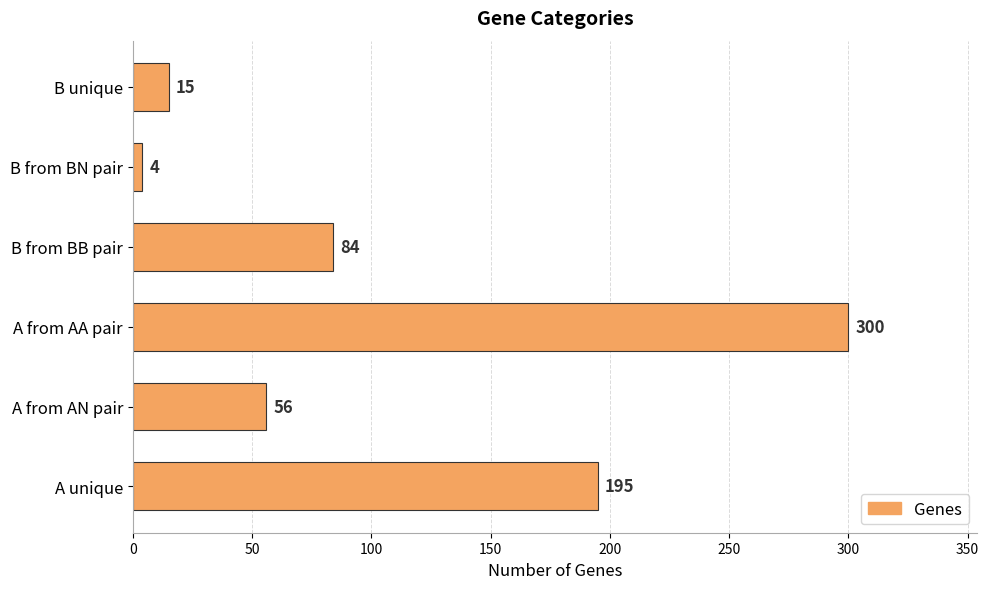

True or false: the data shows 84 at B from BB pair.

True